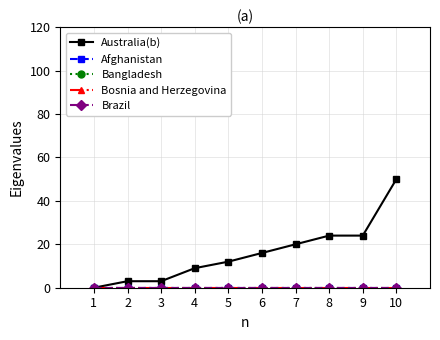

Is this an area chart (filled region under the line)?

No